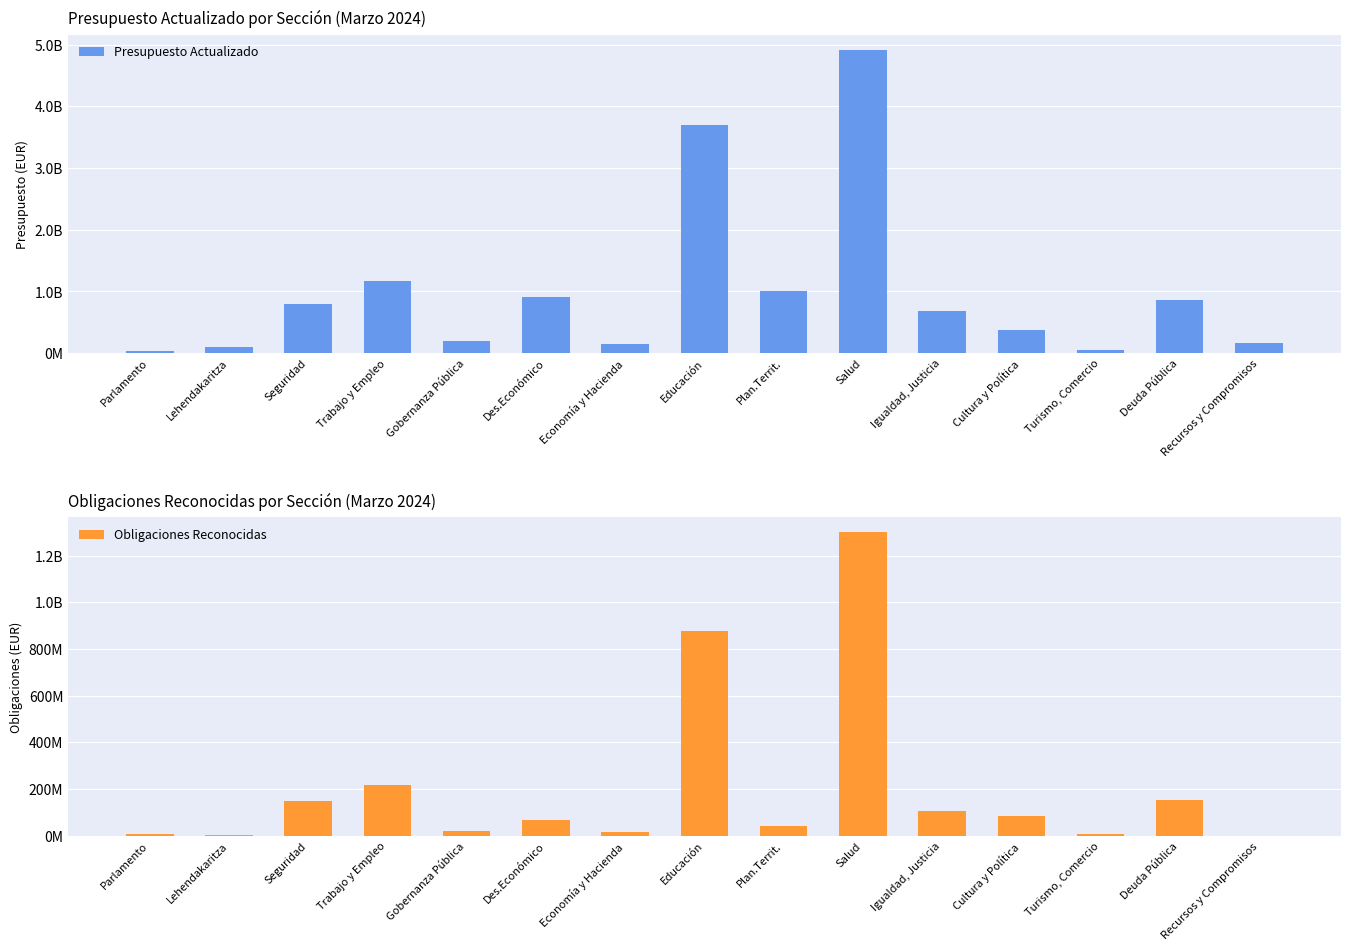

At which category is the sum across all series the highest?

Salud